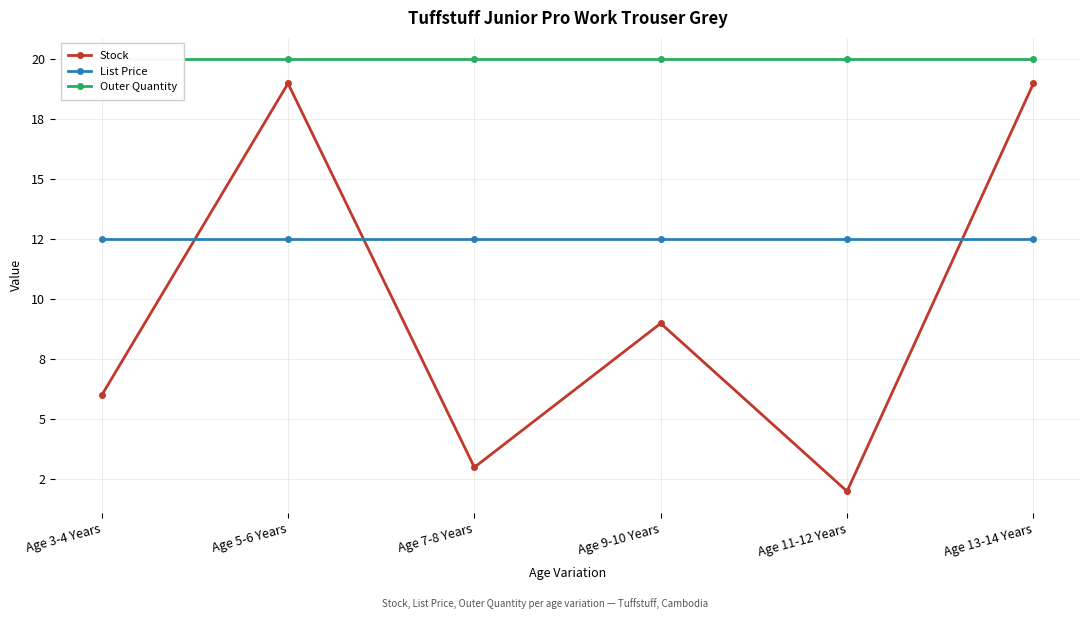

What are all the series names shown in the legend?

Stock, List Price, Outer Quantity